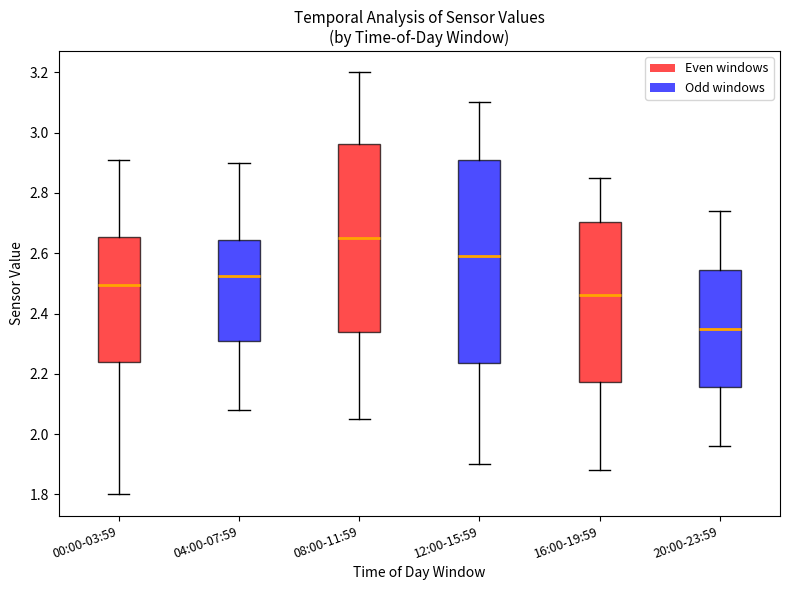

Reading left to right, read every box against the y-axis: the position of its median line, the range the box covers, and the ends of its whiskers. The values are not printed on the chart, so give them approximately, as read against the axis.

00:00-03:59: median 2.50, box 2.24 to 2.66, whiskers 1.80 to 2.92
04:00-07:59: median 2.52, box 2.32 to 2.64, whiskers 2.08 to 2.90
08:00-11:59: median 2.66, box 2.34 to 2.96, whiskers 2.06 to 3.20
12:00-15:59: median 2.60, box 2.24 to 2.92, whiskers 1.90 to 3.10
16:00-19:59: median 2.46, box 2.18 to 2.70, whiskers 1.88 to 2.86
20:00-23:59: median 2.36, box 2.16 to 2.54, whiskers 1.96 to 2.74